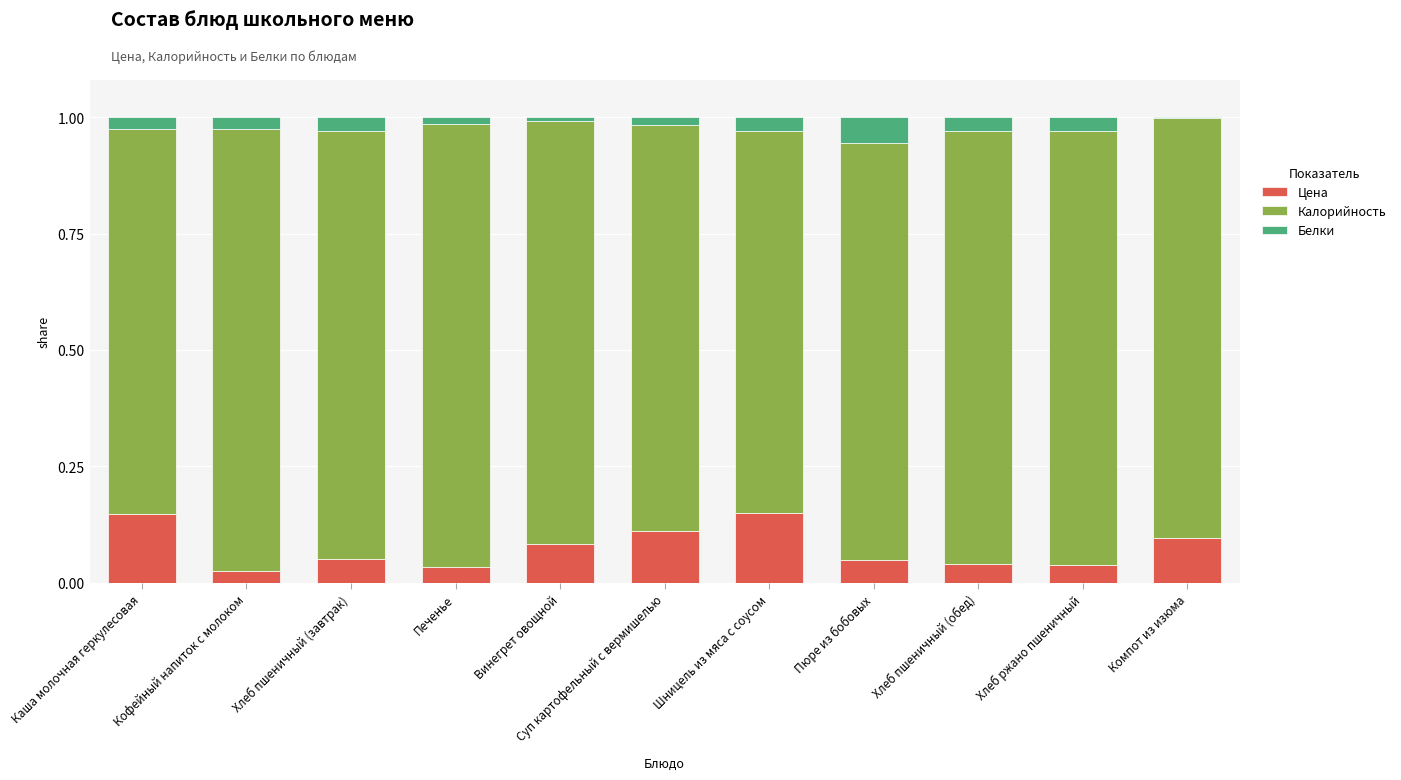

The value of Цена at Суп картофельный с вермишелью is 0.2. True or false?

False